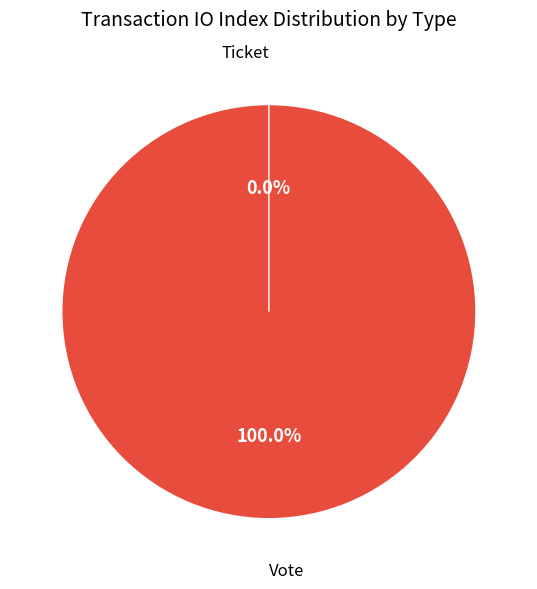

How many segments does this pie chart have?

2